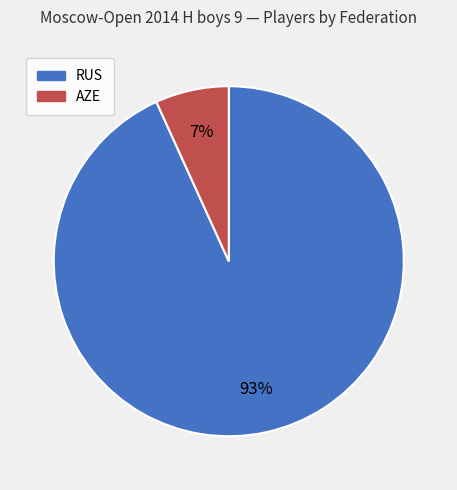

Between AZE and RUS, which is larger?

RUS